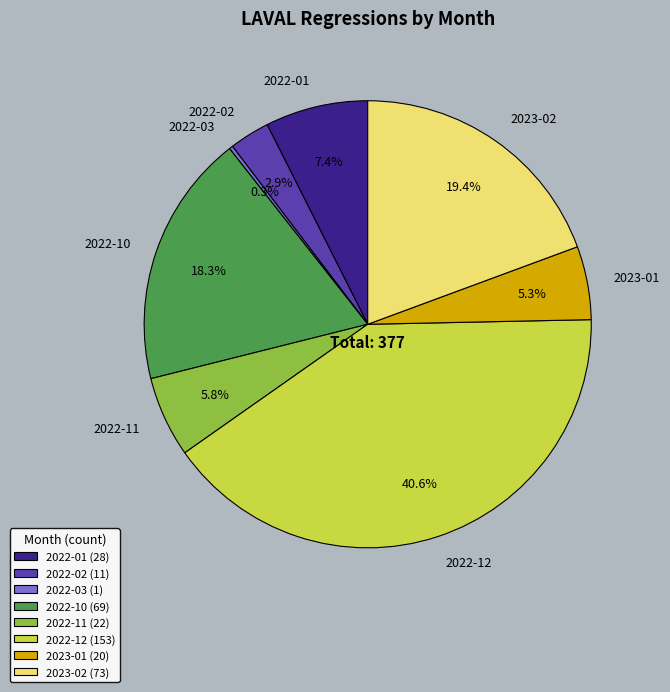

Between 2022-10 and 2022-02, which is larger?

2022-10